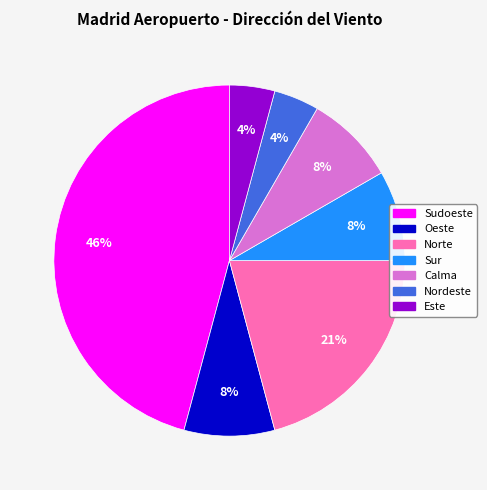

To the nearest percent, what is the average slice percentage?

14%